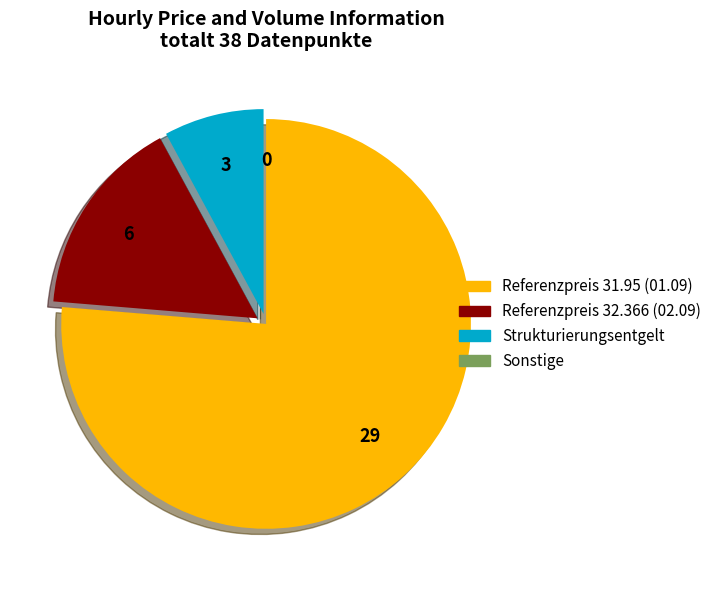

Is there any slice that represents more than half of the pie?

Yes